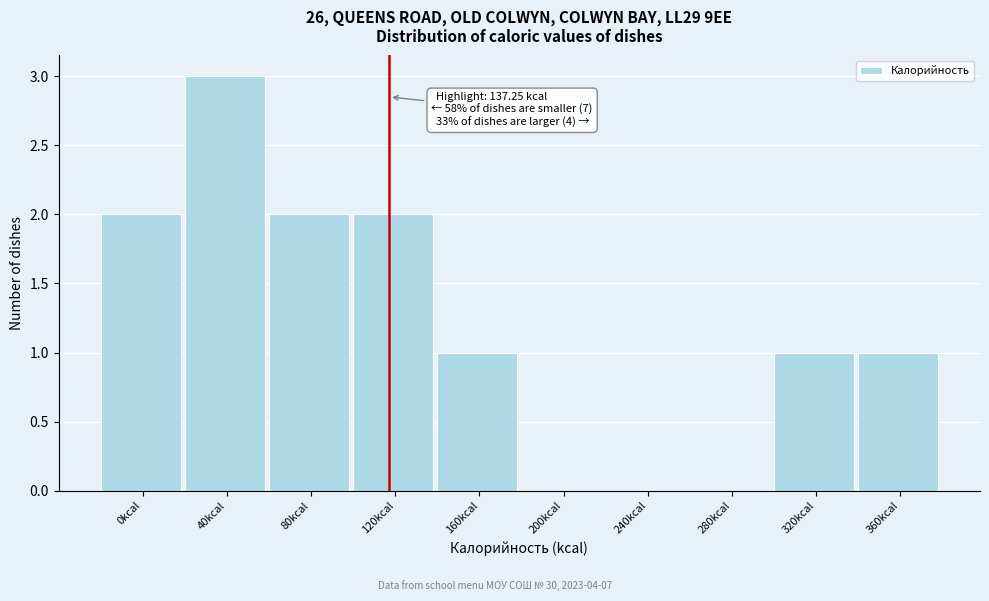

Reading left to right, transcribe all the data shown in this chart.

0kcal=2	40kcal=3	80kcal=2	120kcal=2	160kcal=1	200kcal=0	240kcal=0	280kcal=0	320kcal=1	360kcal=1